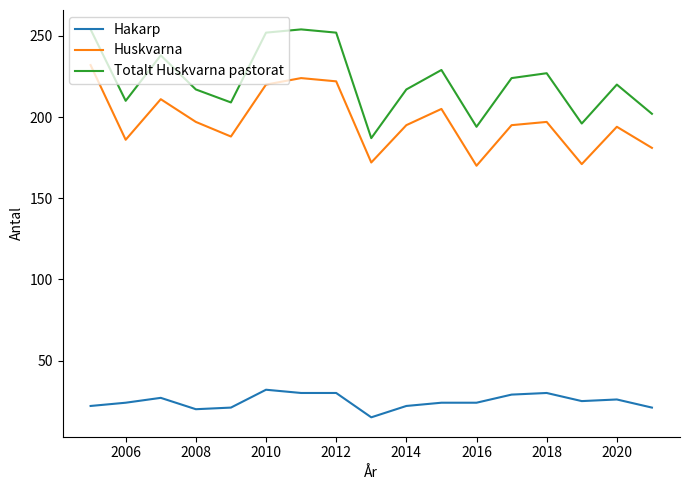

What is the smallest value displayed?

15